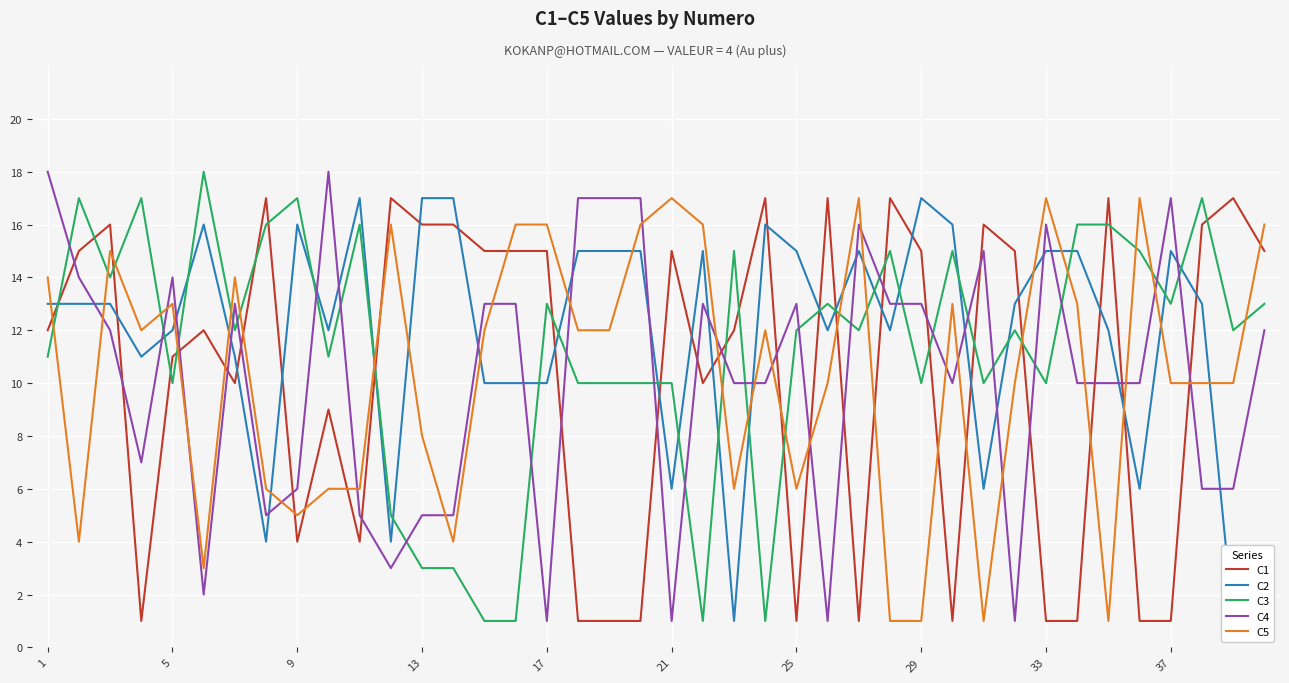

Is it true that C4 equals 8 at 5?

False